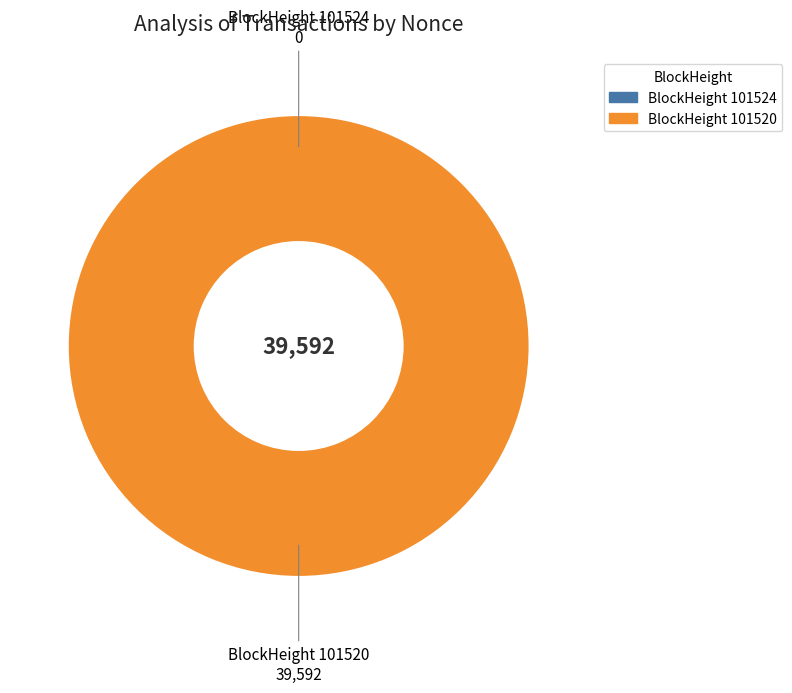

To the nearest percent, what is the difference between the largest and smallest slice percentages?

100%